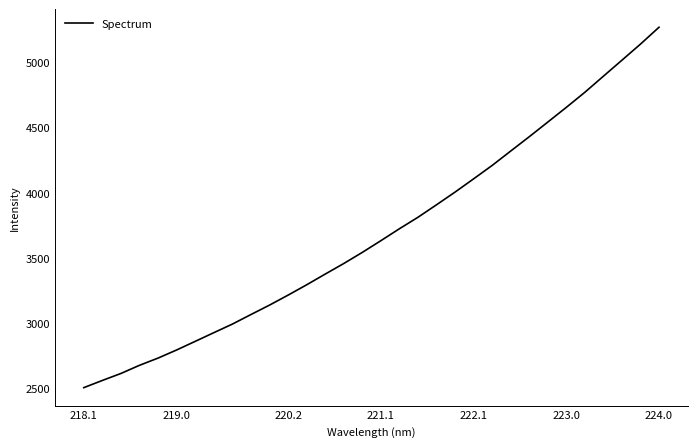

What is the minimum value shown in the chart?

2504.8